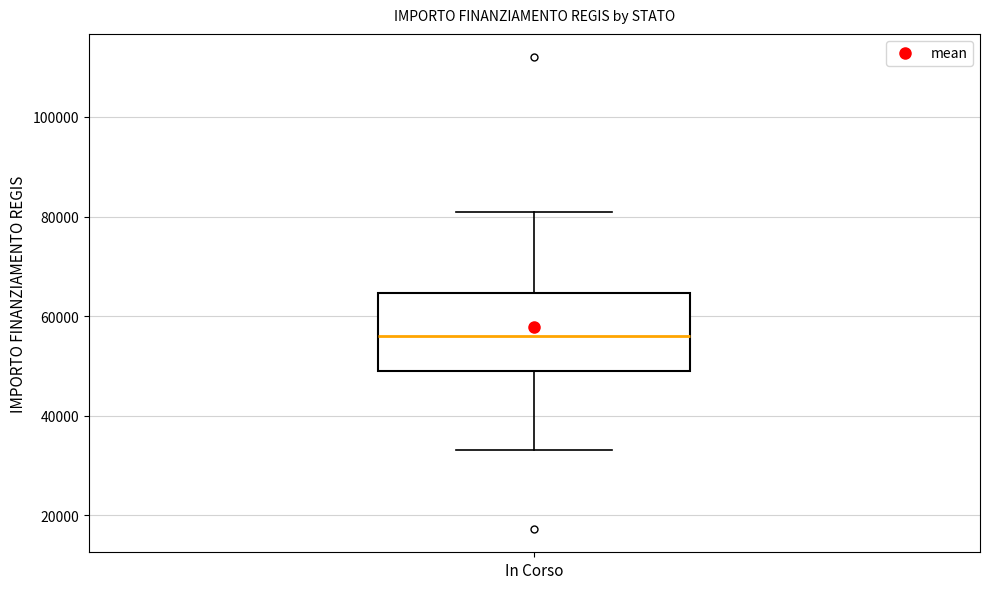

Where is the lower edge of the box for In Corso on the y-axis? The values are not printed on the chart, so give them approximately, as read against the axis.

50000